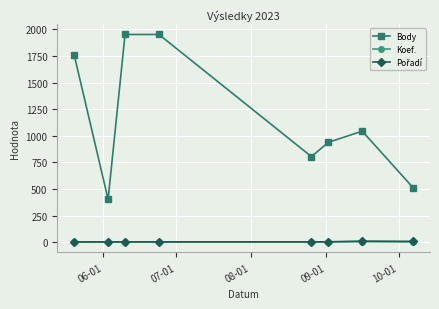

What is the greatest value displayed?

1952